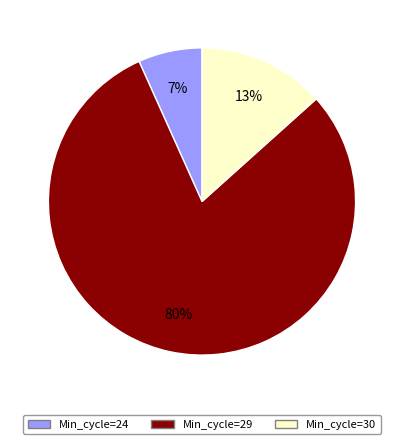

How many segments does this pie chart have?

3